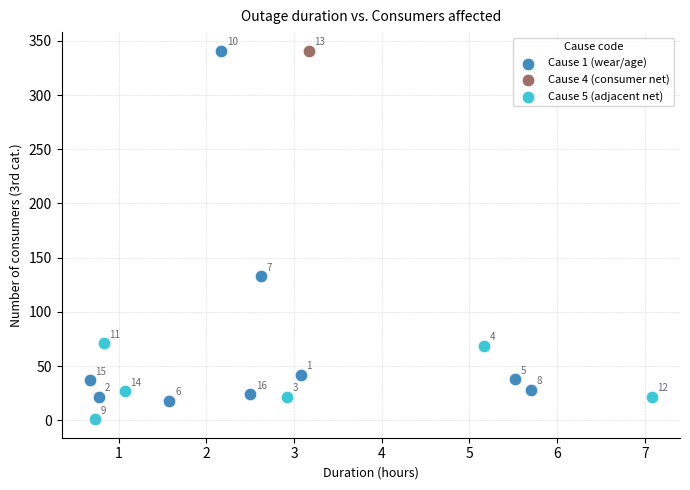

Which series reaches the minimum Y coordinate?

Cause 5 (adjacent net)